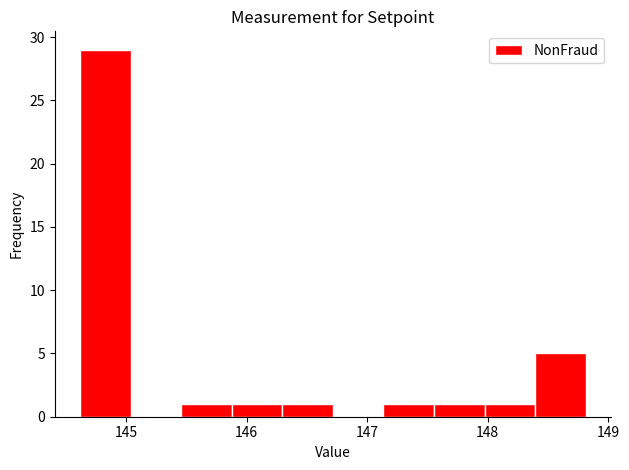

Reading left to right, transcribe this chart: for each bar, give the range it covers on the x-axis and its height. Neither the bar edges nor the heights are printed on the chart, so give them approximately, as read against the axes.

144.6 to 145.0: 29
145.0 to 145.5: 0
145.5 to 145.9: 1
145.9 to 146.3: 1
146.3 to 146.7: 1
146.7 to 147.1: 0
147.1 to 147.6: 1
147.6 to 148.0: 1
148.0 to 148.4: 1
148.4 to 148.8: 5